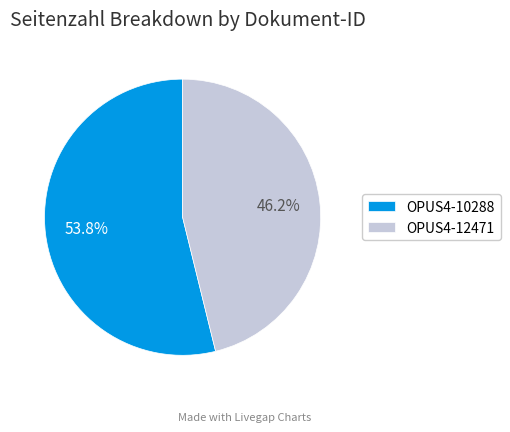

Which category accounts for the majority?

OPUS4-10288